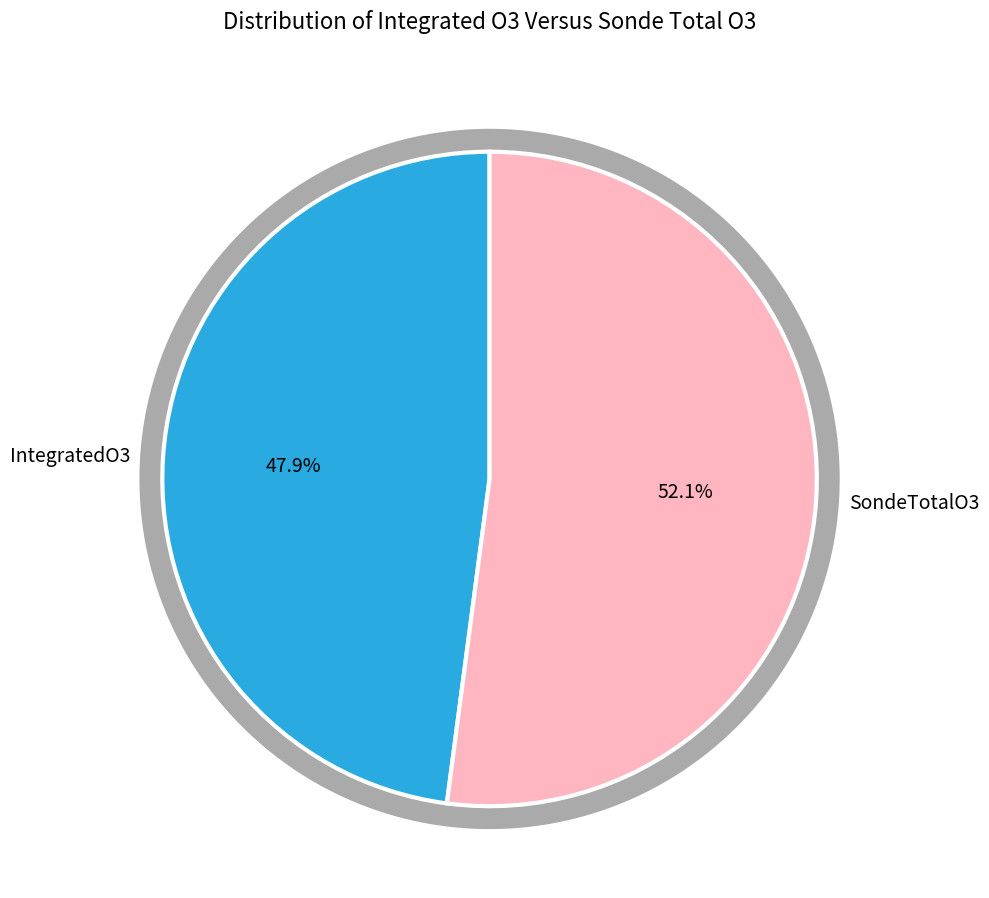

Which category accounts for the majority?

SondeTotalO3